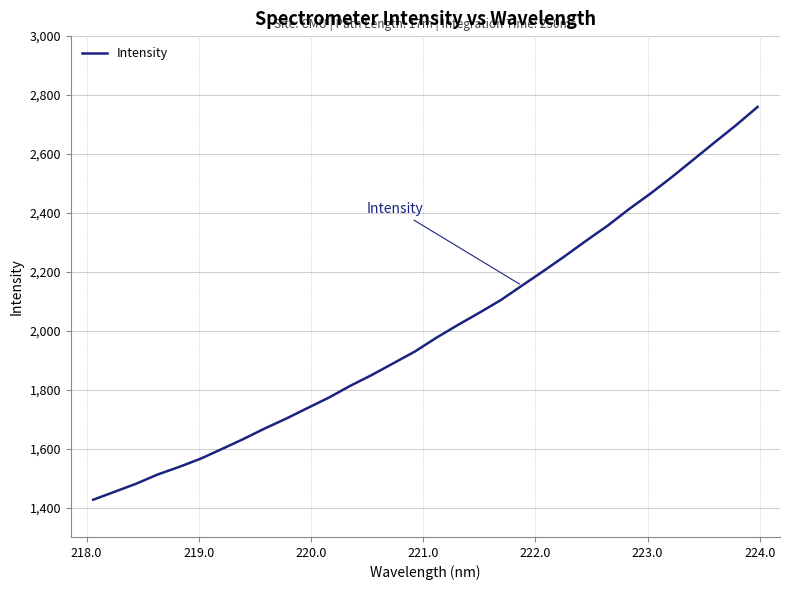

What is the maximum value shown in the chart?

2759.7